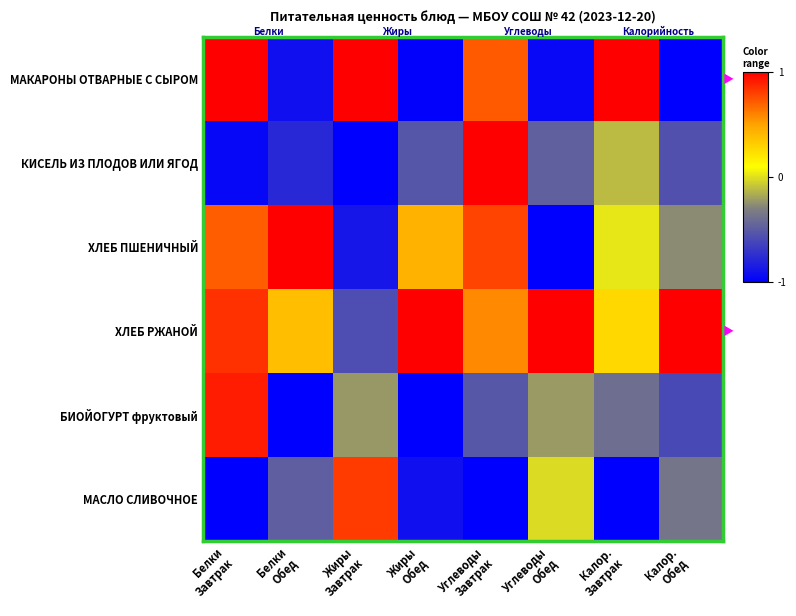

At Углеводы Завтрак, list the series in order from smallest to largest.

МАСЛО СЛИВОЧНОЕ, БИОЙОГУРТ фруктовый, ХЛЕБ РЖАНОЙ, МАКАРОНЫ ОТВАРНЫЕ С СЫРОМ, ХЛЕБ ПШЕНИЧНЫЙ, КИСЕЛЬ ИЗ ПЛОДОВ ИЛИ ЯГОД